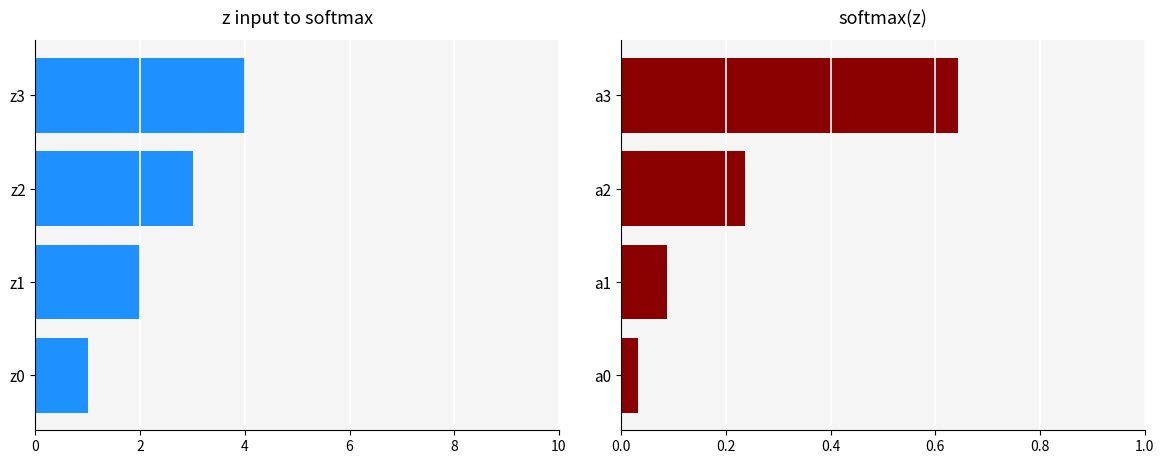

Is the value of softmax(z) at 0 greater than the value of z input to softmax at 4?

No